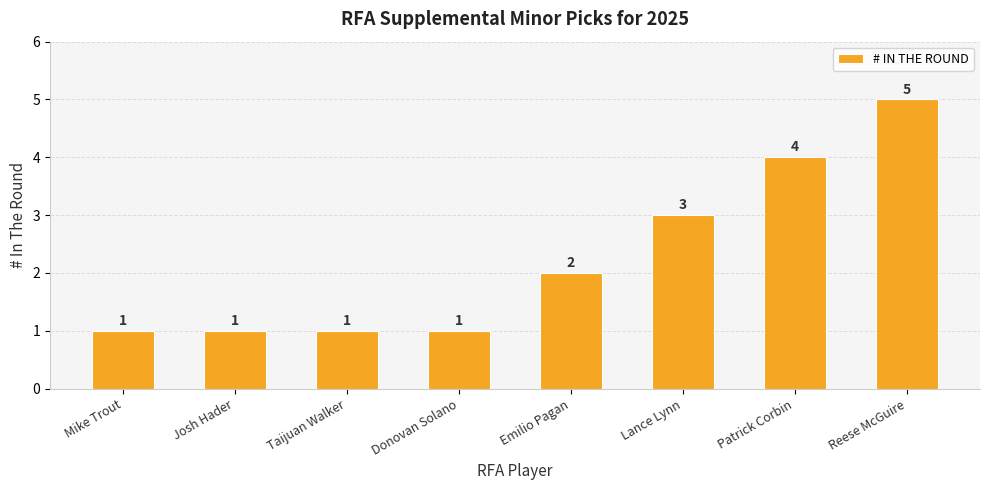

Reading right to left, transcribe all the data shown in this chart.

Reese McGuire=5	Patrick Corbin=4	Lance Lynn=3	Emilio Pagan=2	Donovan Solano=1	Taijuan Walker=1	Josh Hader=1	Mike Trout=1